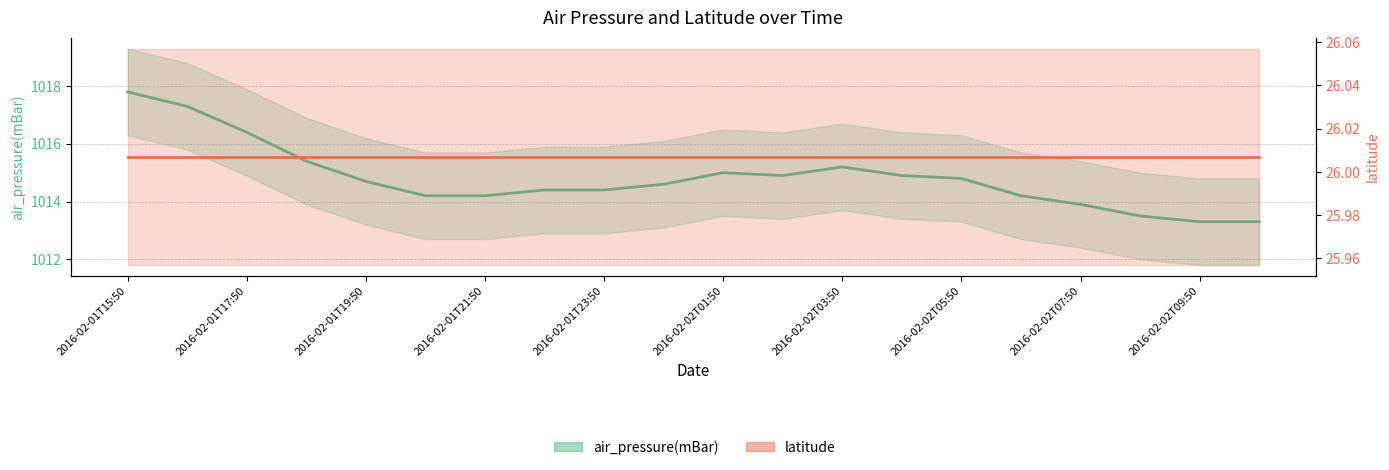

What is the sum of the values at 2016-02-02T04:50 and 2016-02-01T23:50?

2029.3